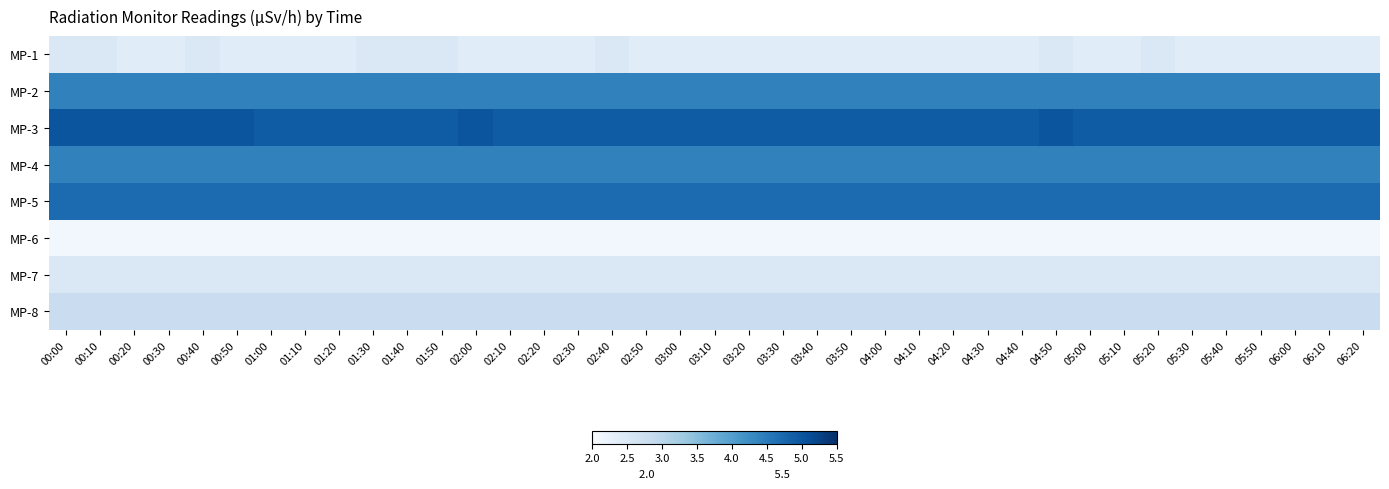

Reading left to right, what are all the values shown in this chart?

MP-1: 00:00=2.5	00:10=2.5	00:20=2.4	00:30=2.4	00:40=2.5	00:50=2.4	01:00=2.4	01:10=2.4	01:20=2.4	01:30=2.5	01:40=2.5	01:50=2.5	02:00=2.4	02:10=2.4	02:20=2.4	02:30=2.4	02:40=2.5	02:50=2.4	03:00=2.4	03:10=2.4	03:20=2.4	03:30=2.4	03:40=2.4	03:50=2.4	04:00=2.4	04:10=2.4	04:20=2.4	04:30=2.4	04:40=2.4	04:50=2.5	05:00=2.4	05:10=2.4	05:20=2.5	05:30=2.4	05:40=2.4	05:50=2.4	06:00=2.4	06:10=2.4	06:20=2.4
MP-2: 00:00=4.4	00:10=4.4	00:20=4.4	00:30=4.4	00:40=4.4	00:50=4.4	01:00=4.4	01:10=4.4	01:20=4.4	01:30=4.4	01:40=4.4	01:50=4.4	02:00=4.4	02:10=4.4	02:20=4.4	02:30=4.4	02:40=4.4	02:50=4.4	03:00=4.4	03:10=4.4	03:20=4.4	03:30=4.4	03:40=4.4	03:50=4.4	04:00=4.4	04:10=4.4	04:20=4.4	04:30=4.4	04:40=4.4	04:50=4.4	05:00=4.4	05:10=4.4	05:20=4.4	05:30=4.4	05:40=4.4	05:50=4.4	06:00=4.4	06:10=4.4	06:20=4.4
MP-3: 00:00=5.0	00:10=5.0	00:20=5.0	00:30=5.0	00:40=5.0	00:50=5.0	01:00=4.9	01:10=4.9	01:20=4.9	01:30=4.9	01:40=4.9	01:50=4.9	02:00=5.0	02:10=4.9	02:20=4.9	02:30=4.9	02:40=4.9	02:50=4.9	03:00=4.9	03:10=4.9	03:20=4.9	03:30=4.9	03:40=4.9	03:50=4.9	04:00=4.9	04:10=4.9	04:20=4.9	04:30=4.9	04:40=4.9	04:50=5.0	05:00=4.9	05:10=4.9	05:20=4.9	05:30=4.9	05:40=4.9	05:50=4.9	06:00=4.9	06:10=4.9	06:20=4.9
MP-4: 00:00=4.4	00:10=4.4	00:20=4.4	00:30=4.4	00:40=4.4	00:50=4.4	01:00=4.4	01:10=4.4	01:20=4.4	01:30=4.4	01:40=4.4	01:50=4.4	02:00=4.4	02:10=4.4	02:20=4.4	02:30=4.4	02:40=4.4	02:50=4.4	03:00=4.4	03:10=4.4	03:20=4.4	03:30=4.4	03:40=4.4	03:50=4.4	04:00=4.4	04:10=4.4	04:20=4.4	04:30=4.4	04:40=4.4	04:50=4.4	05:00=4.4	05:10=4.4	05:20=4.4	05:30=4.4	05:40=4.4	05:50=4.4	06:00=4.4	06:10=4.4	06:20=4.4
MP-5: 00:00=4.7	00:10=4.7	00:20=4.7	00:30=4.7	00:40=4.7	00:50=4.7	01:00=4.7	01:10=4.7	01:20=4.7	01:30=4.7	01:40=4.7	01:50=4.7	02:00=4.7	02:10=4.7	02:20=4.7	02:30=4.7	02:40=4.7	02:50=4.7	03:00=4.7	03:10=4.7	03:20=4.7	03:30=4.7	03:40=4.7	03:50=4.7	04:00=4.7	04:10=4.7	04:20=4.7	04:30=4.7	04:40=4.7	04:50=4.7	05:00=4.7	05:10=4.7	05:20=4.7	05:30=4.7	05:40=4.7	05:50=4.7	06:00=4.7	06:10=4.7	06:20=4.7
MP-6: 00:00=2.1	00:10=2.1	00:20=2.1	00:30=2.1	00:40=2.1	00:50=2.1	01:00=2.1	01:10=2.1	01:20=2.1	01:30=2.1	01:40=2.1	01:50=2.1	02:00=2.1	02:10=2.1	02:20=2.1	02:30=2.1	02:40=2.1	02:50=2.1	03:00=2.1	03:10=2.1	03:20=2.1	03:30=2.1	03:40=2.1	03:50=2.1	04:00=2.1	04:10=2.1	04:20=2.1	04:30=2.1	04:40=2.1	04:50=2.1	05:00=2.1	05:10=2.1	05:20=2.1	05:30=2.1	05:40=2.1	05:50=2.1	06:00=2.1	06:10=2.1	06:20=2.1
MP-7: 00:00=2.5	00:10=2.5	00:20=2.5	00:30=2.5	00:40=2.5	00:50=2.5	01:00=2.5	01:10=2.5	01:20=2.5	01:30=2.5	01:40=2.5	01:50=2.5	02:00=2.5	02:10=2.5	02:20=2.5	02:30=2.5	02:40=2.5	02:50=2.5	03:00=2.5	03:10=2.5	03:20=2.5	03:30=2.5	03:40=2.5	03:50=2.5	04:00=2.5	04:10=2.5	04:20=2.5	04:30=2.5	04:40=2.5	04:50=2.5	05:00=2.5	05:10=2.5	05:20=2.5	05:30=2.5	05:40=2.5	05:50=2.5	06:00=2.5	06:10=2.5	06:20=2.5
MP-8: 00:00=2.8	00:10=2.8	00:20=2.8	00:30=2.8	00:40=2.8	00:50=2.8	01:00=2.8	01:10=2.8	01:20=2.8	01:30=2.8	01:40=2.8	01:50=2.8	02:00=2.8	02:10=2.8	02:20=2.8	02:30=2.8	02:40=2.8	02:50=2.8	03:00=2.8	03:10=2.8	03:20=2.8	03:30=2.8	03:40=2.8	03:50=2.8	04:00=2.8	04:10=2.8	04:20=2.8	04:30=2.8	04:40=2.8	04:50=2.8	05:00=2.8	05:10=2.8	05:20=2.8	05:30=2.8	05:40=2.8	05:50=2.8	06:00=2.8	06:10=2.8	06:20=2.8